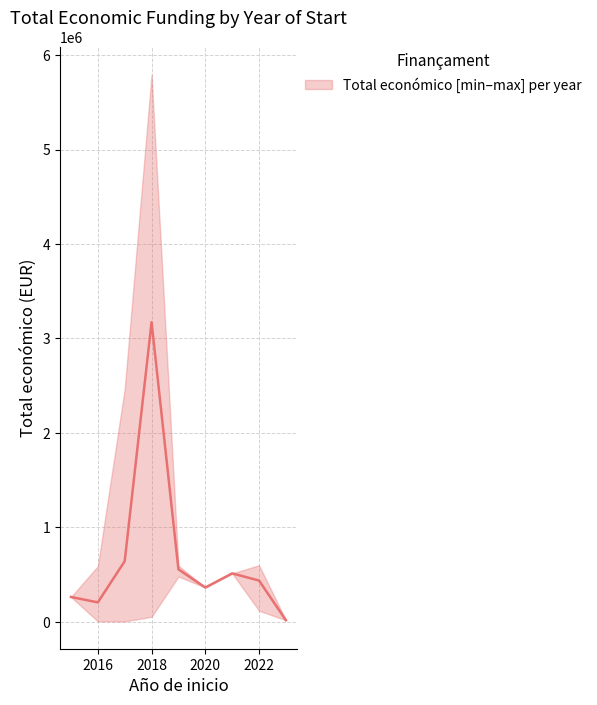

True or false: Total economic by year (mean lower) has more than 0 points higher than both neighbors.

True